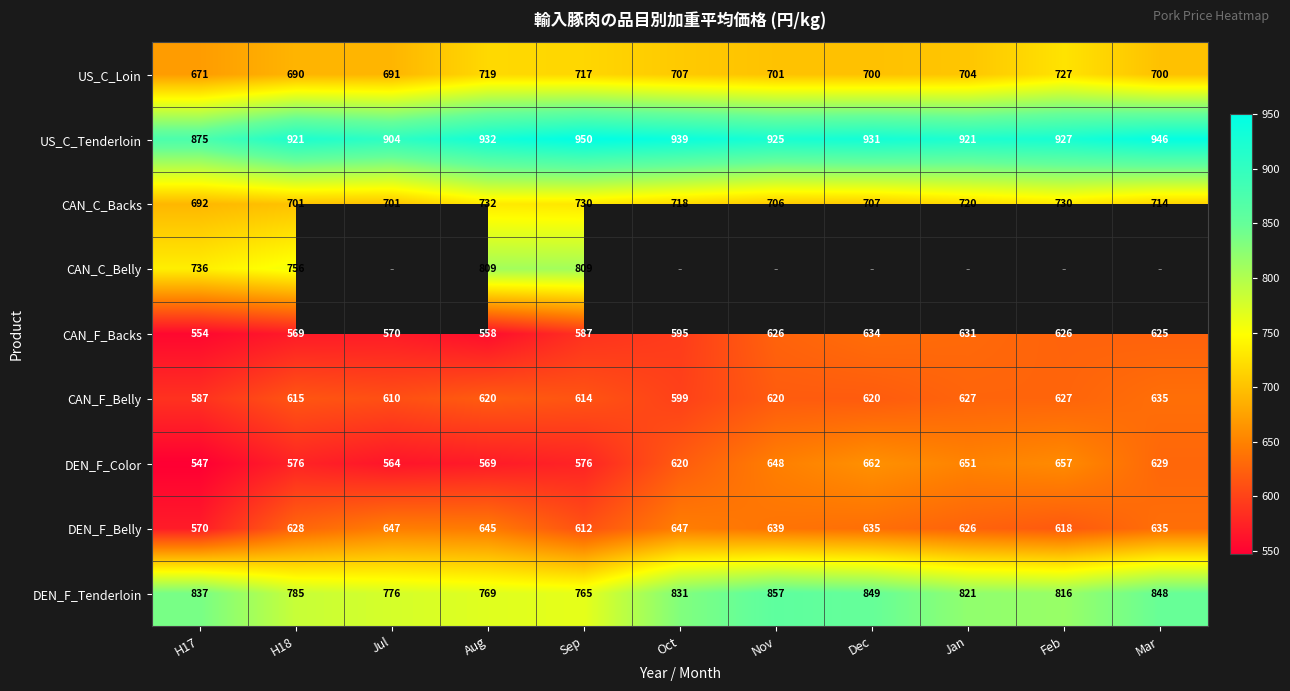

How many series are shown in this chart?

9